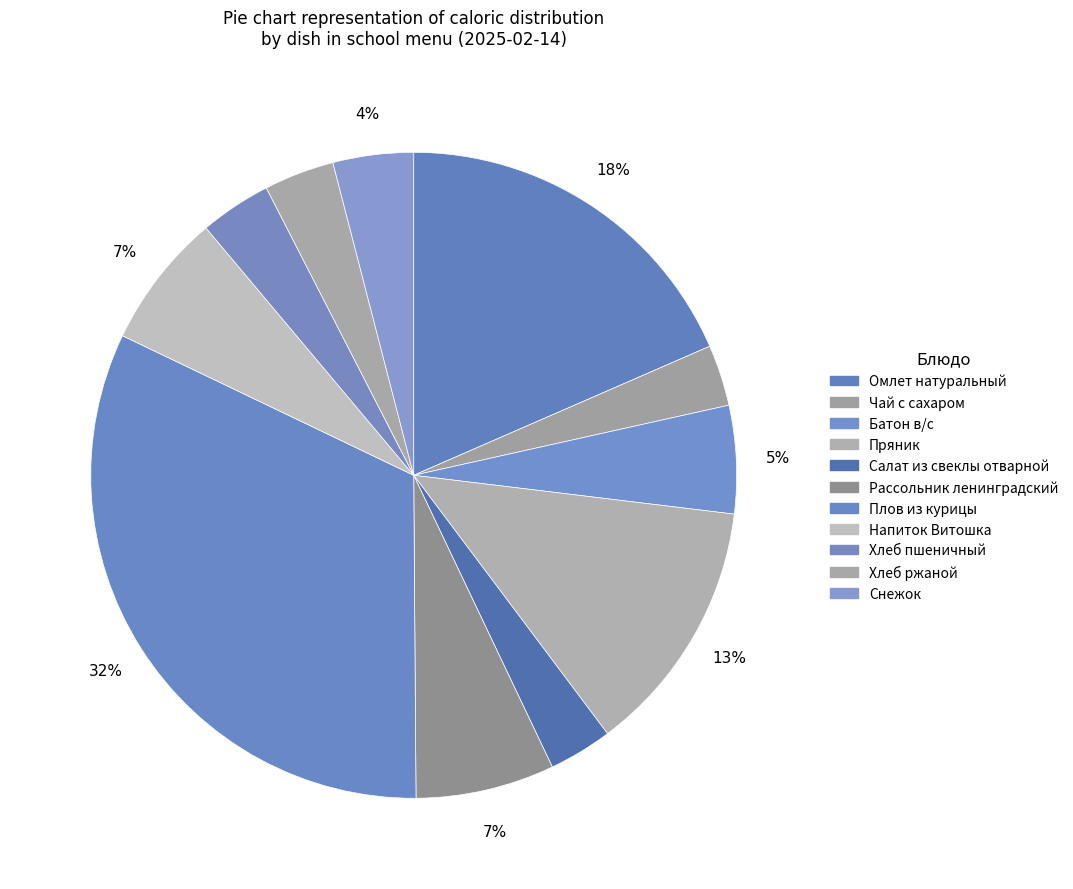

Combined, do Хлеб ржаной and Хлеб пшеничный account for over 50%?

No